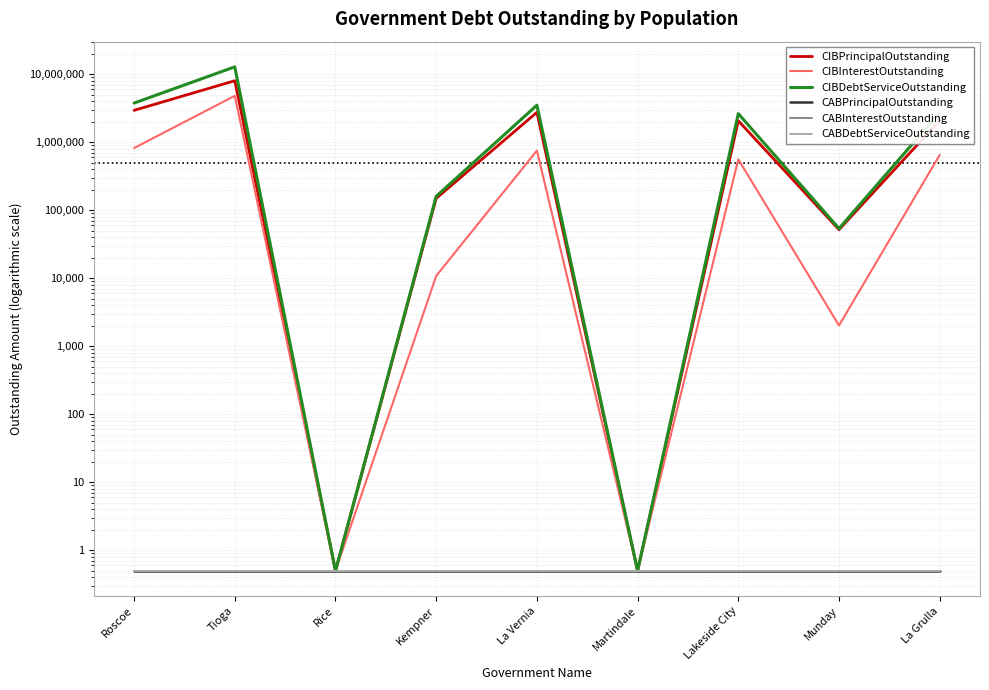

What is the spread (max minus min) of values at La Vernia?

3517252.9